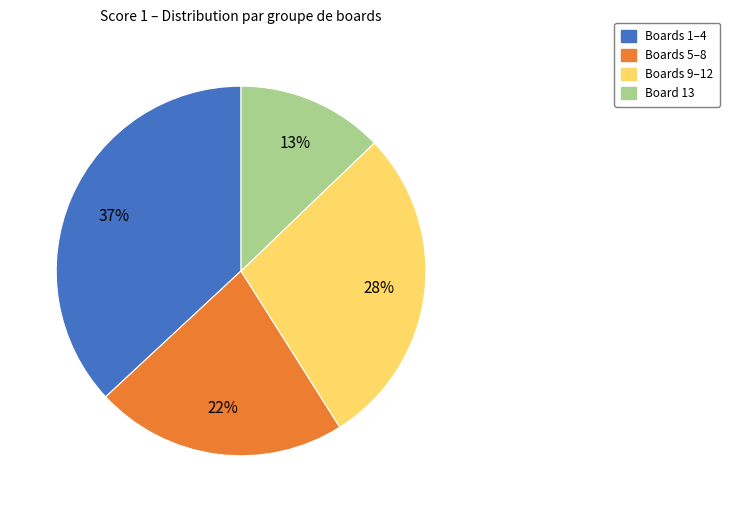

To the nearest percent, what portion does Boards 1–4 represent?

37%